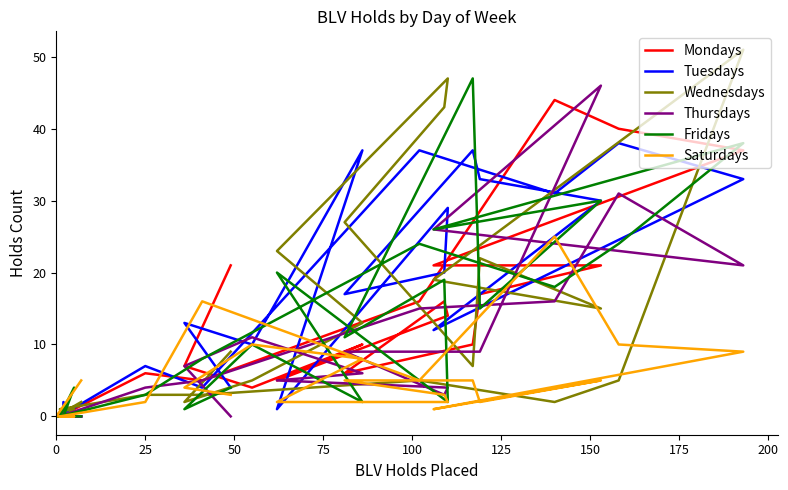

Which series has the largest total across all categories?

Tuesdays